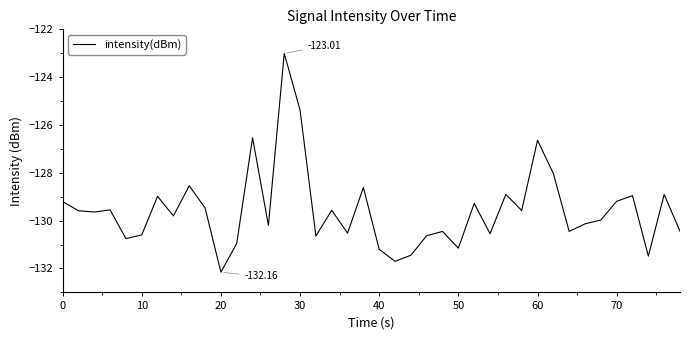

What is the difference between the maximum and minimum values?

9.1